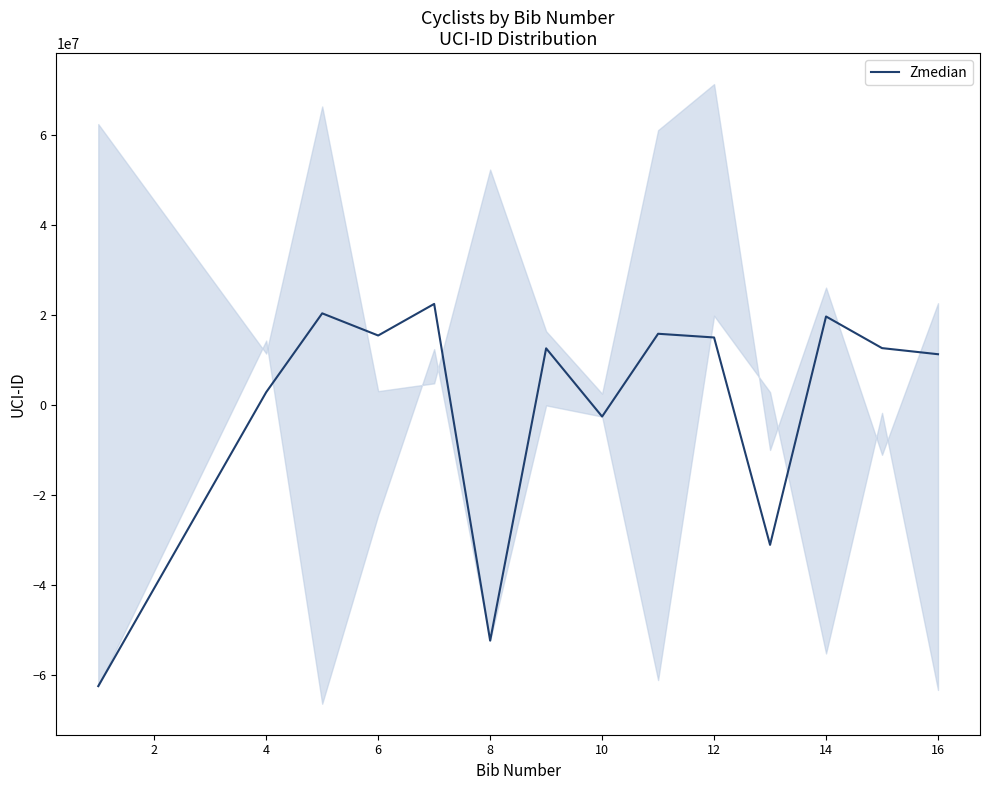

What is the maximum value for Zmedian?

22475059.3